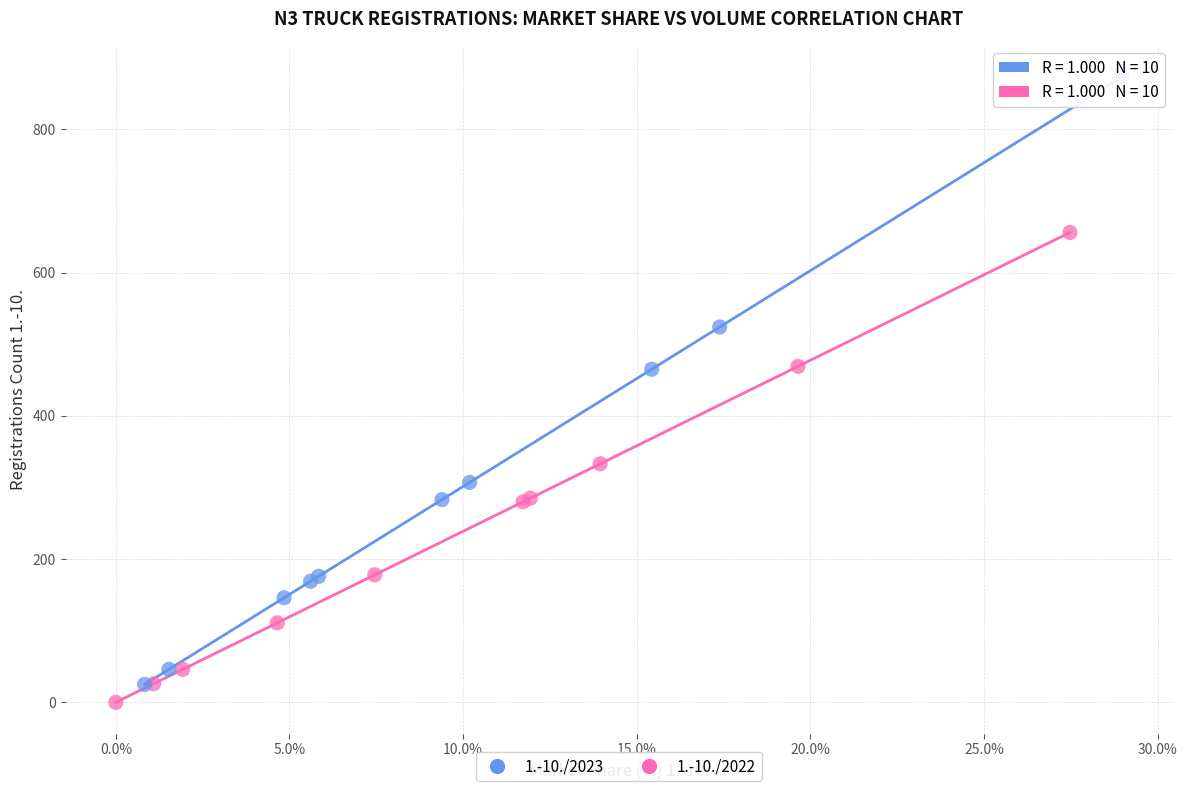

Which series reaches the maximum Y coordinate?

1.-10./2023